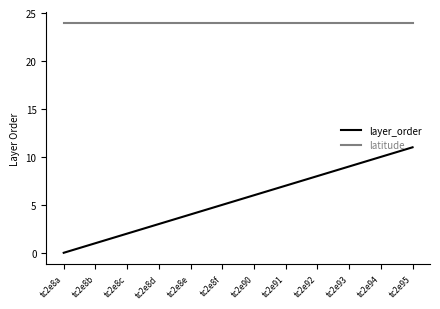

Which category has the highest value in the layer_order series?

tc2e95